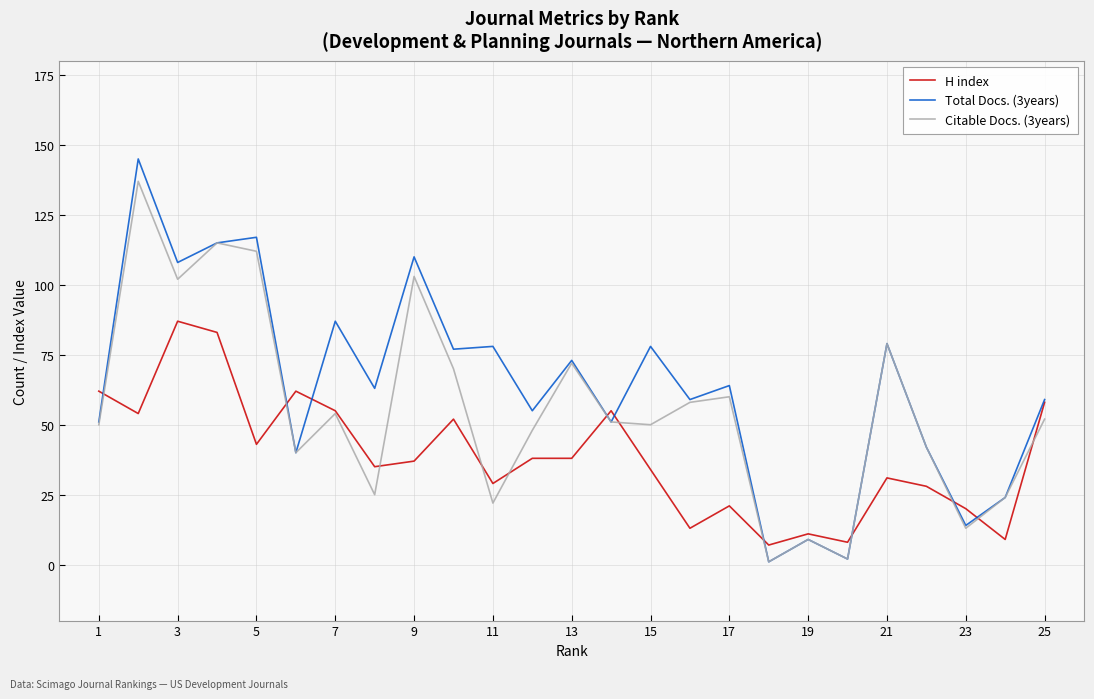

Which series has the widest spread of values?

Total Docs. (3years)